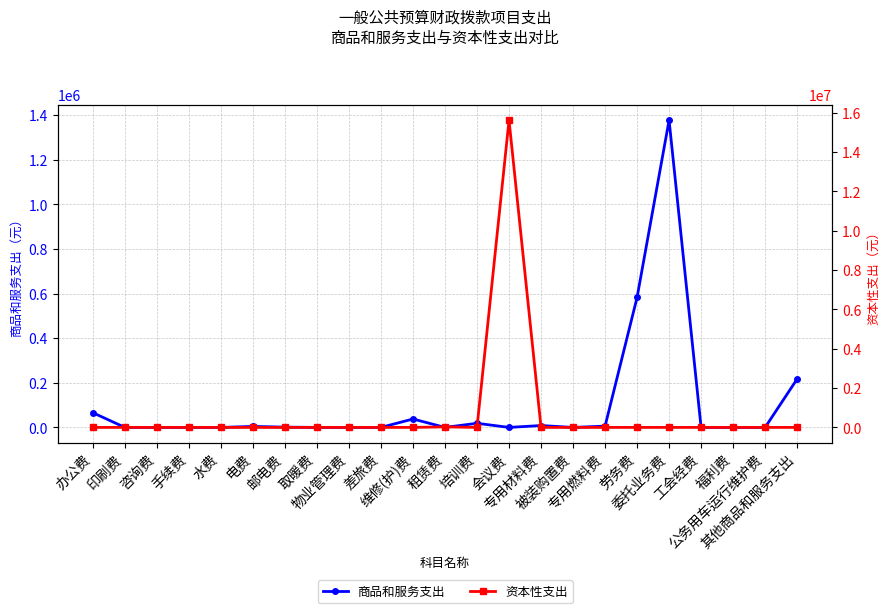

True or false: 资本性支出 and 商品和服务支出 cross at least once.

True